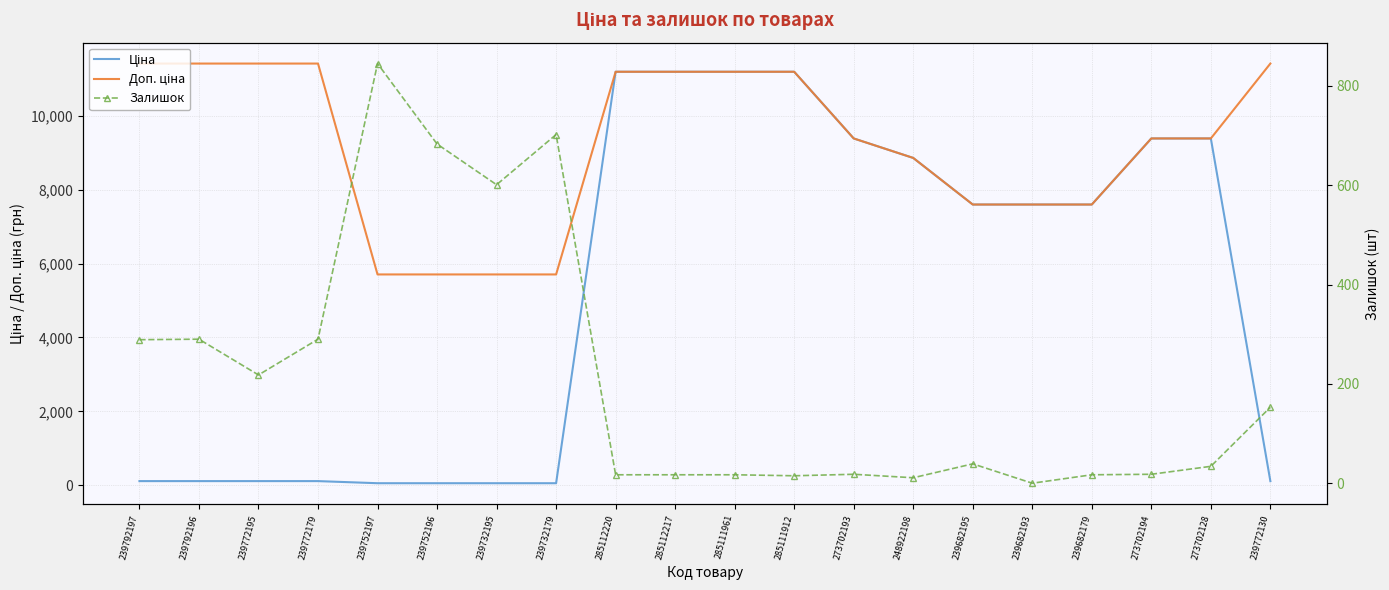

What is the difference between the maximum and minimum values in the Доп. ціна series?

5705.0